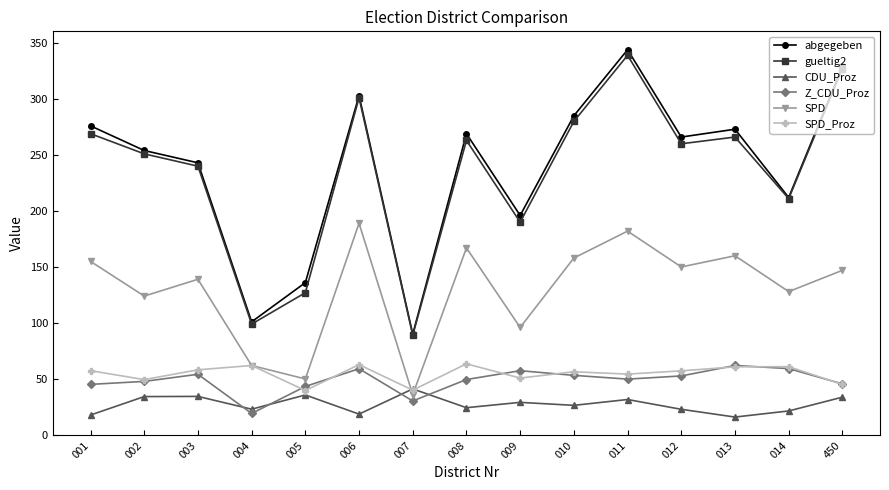

What is the lowest value of the abgegeben series?

90.0